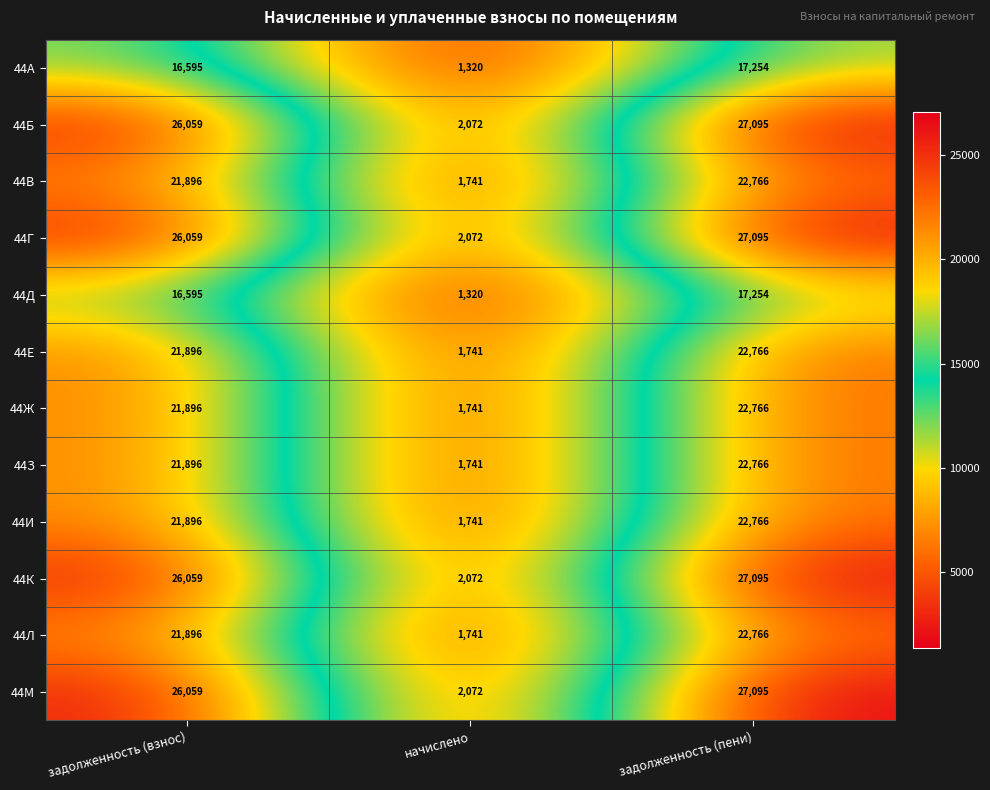

List the labels in order of 44Б value, largest first.

задолженность (пени), задолженность (взнос), начислено